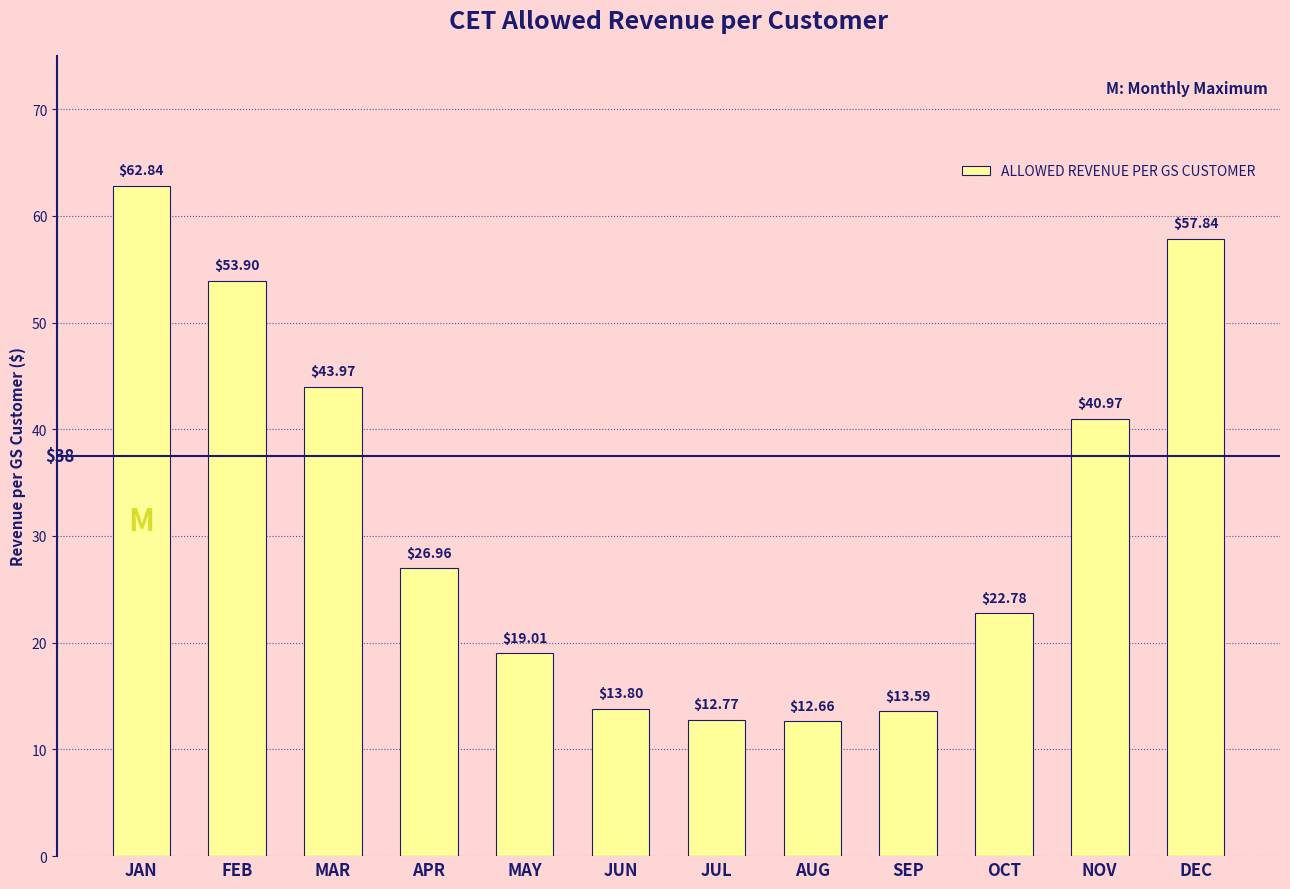

Reading left to right, extract all data points from this chart.

62.8	53.9	44.0	27.0	19.0	13.8	12.8	12.7	13.6	22.8	41.0	57.8